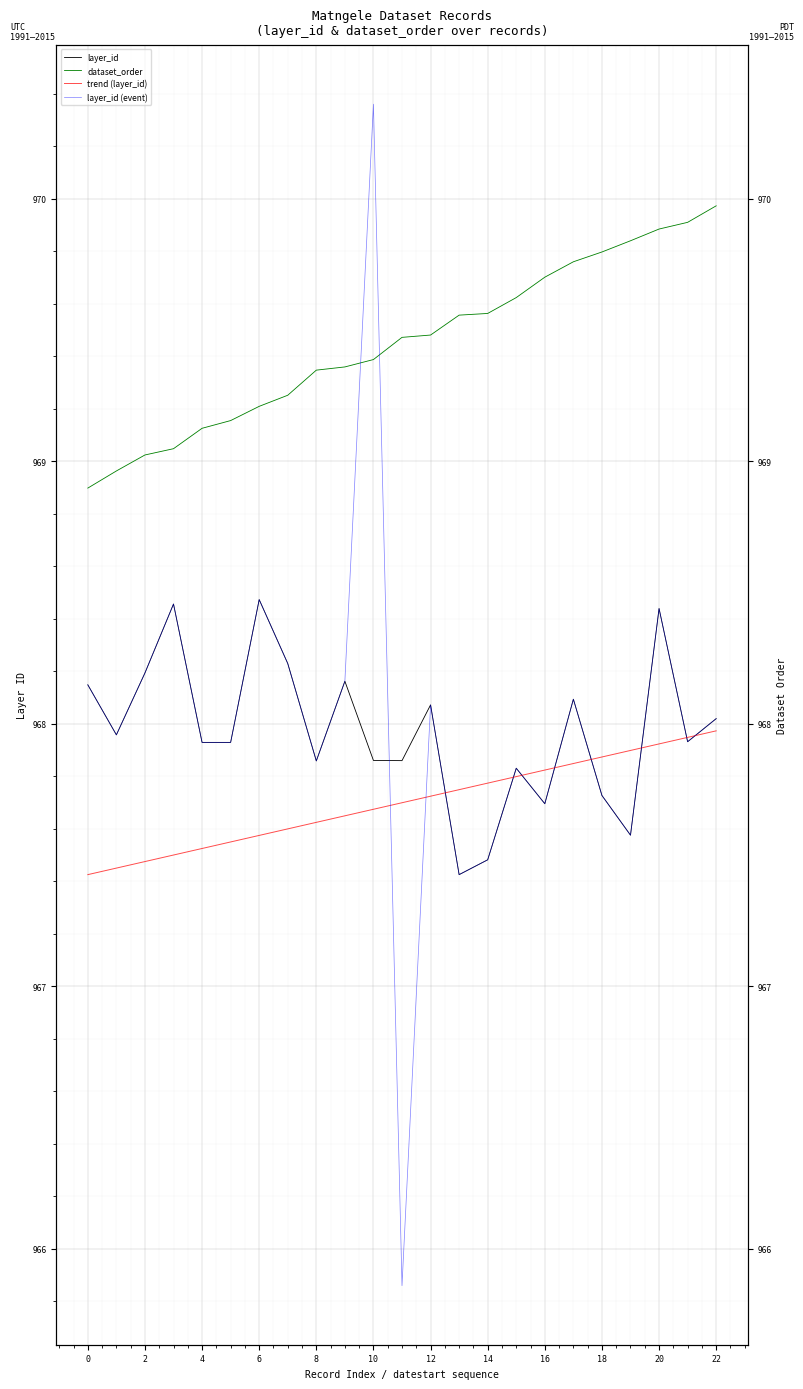

What is the difference between the layer_id (event) values at 2 and 16?

0.1